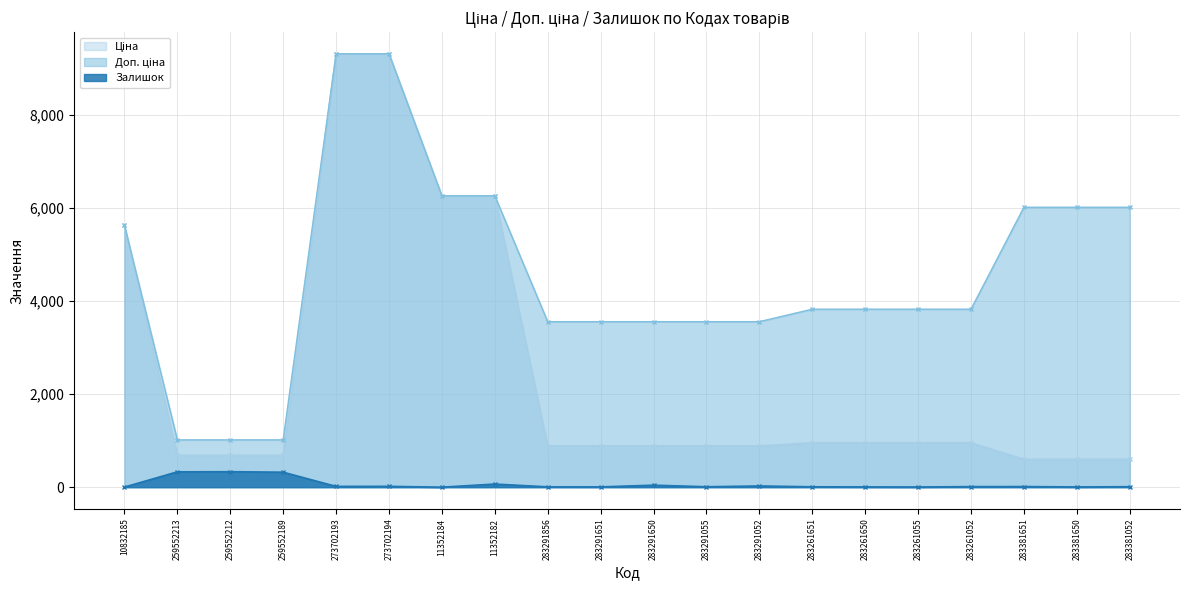

What is the label of the 4th point from the right?

283261052